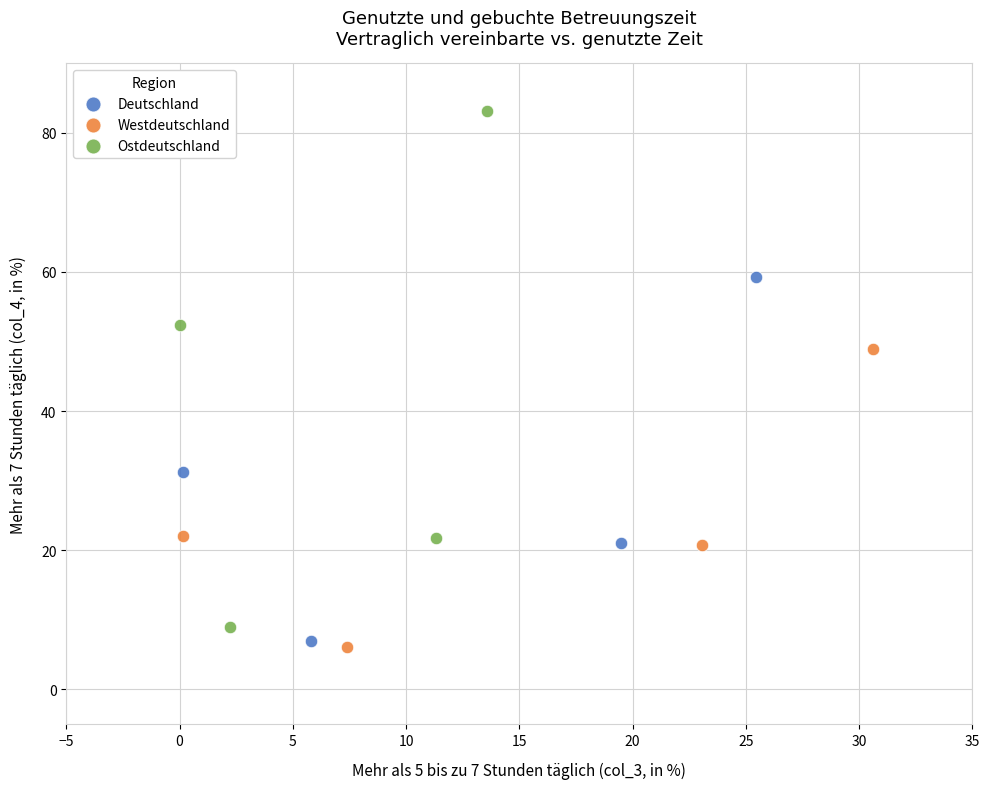

Which series contains the lowest Y value?

Westdeutschland